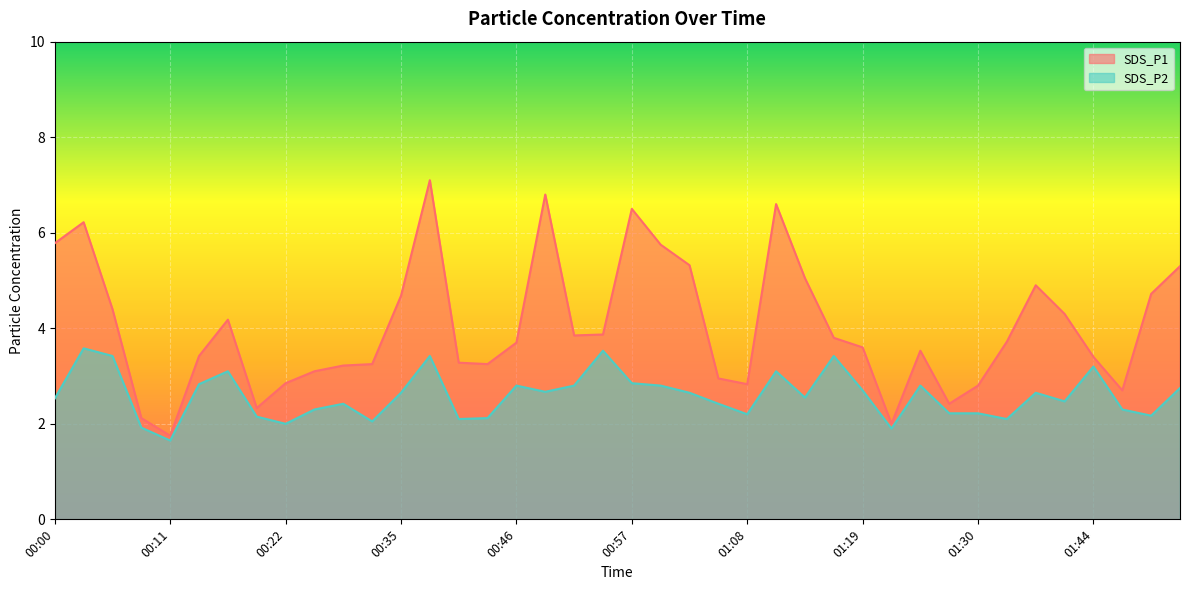

Which has a higher value, 00:30 or 00:00?

00:00